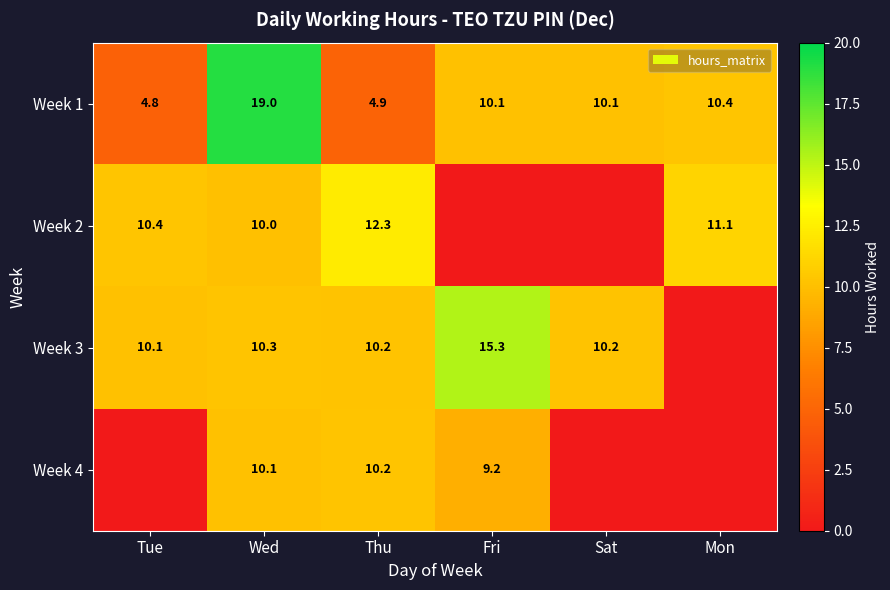

How many values in the Week 3 series exceed 10?

5